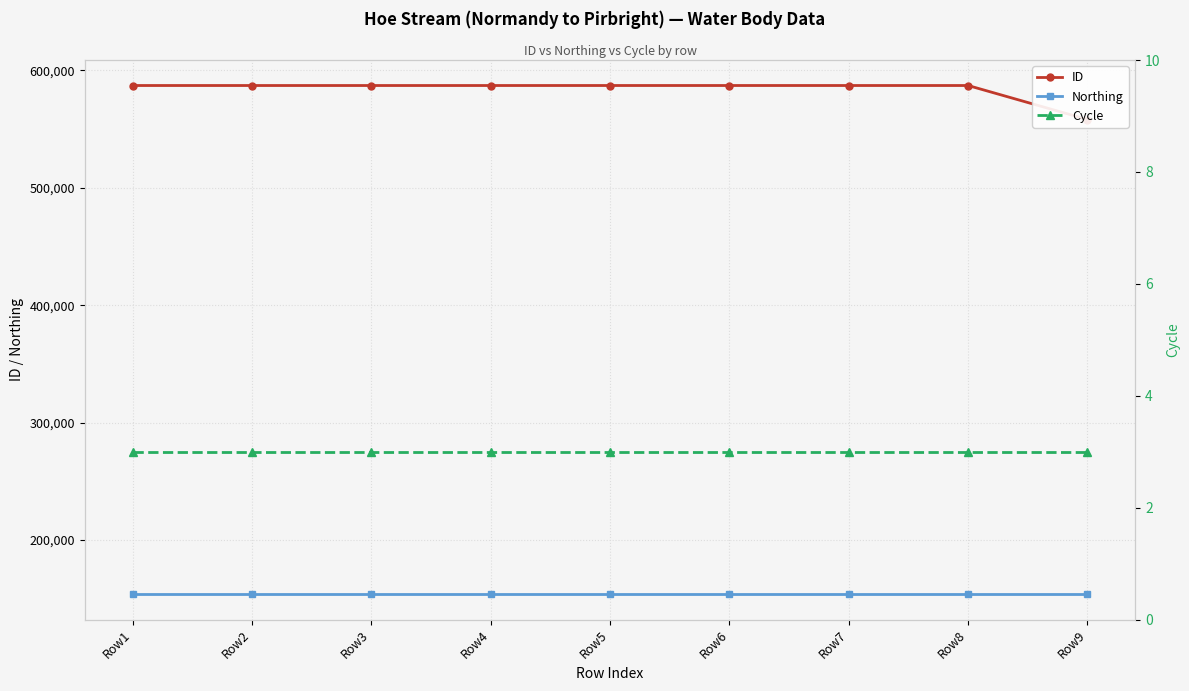

What are all the series names shown in the legend?

ID, Northing, Cycle